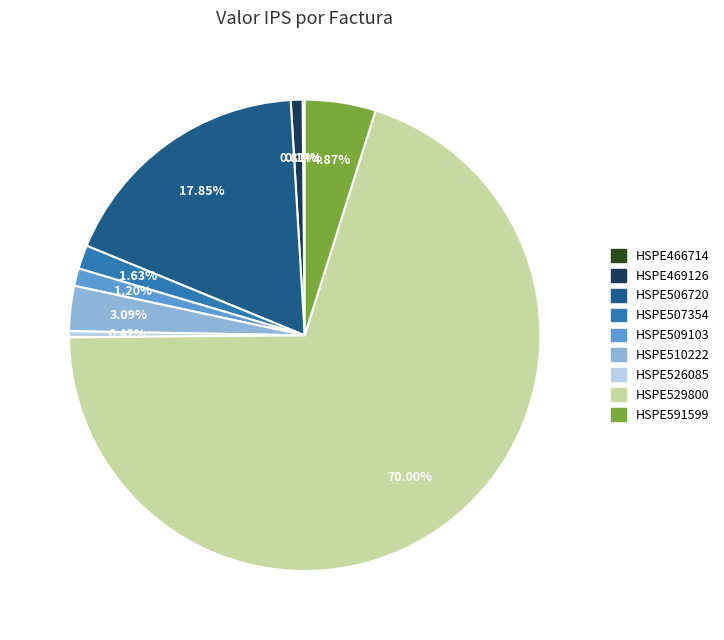

Is the sum of HSPE591599 and HSPE507354 greater than half?

No